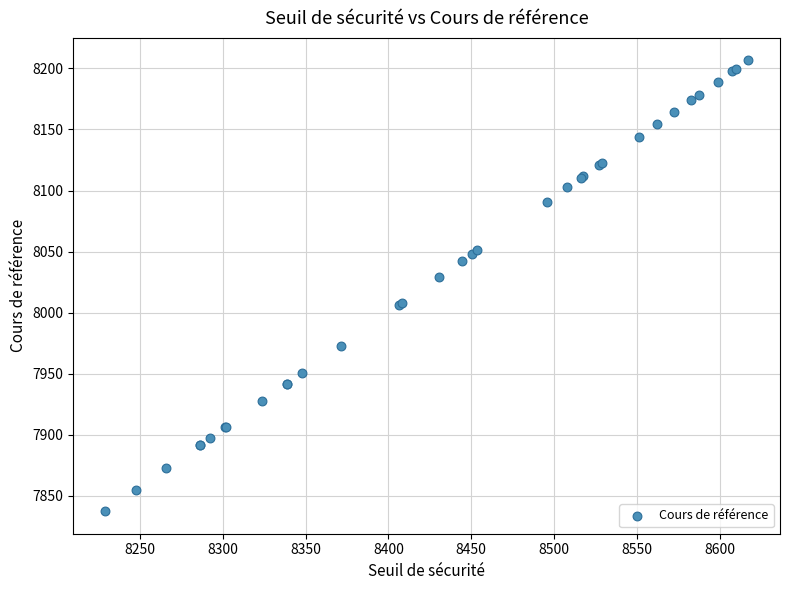

What Y value in the scatter plot is closest to 8021?

8028.9